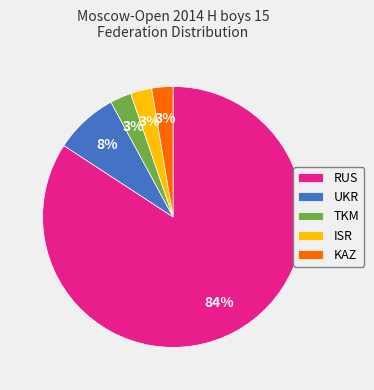

Is it true that KAZ is 3% of the pie?

True